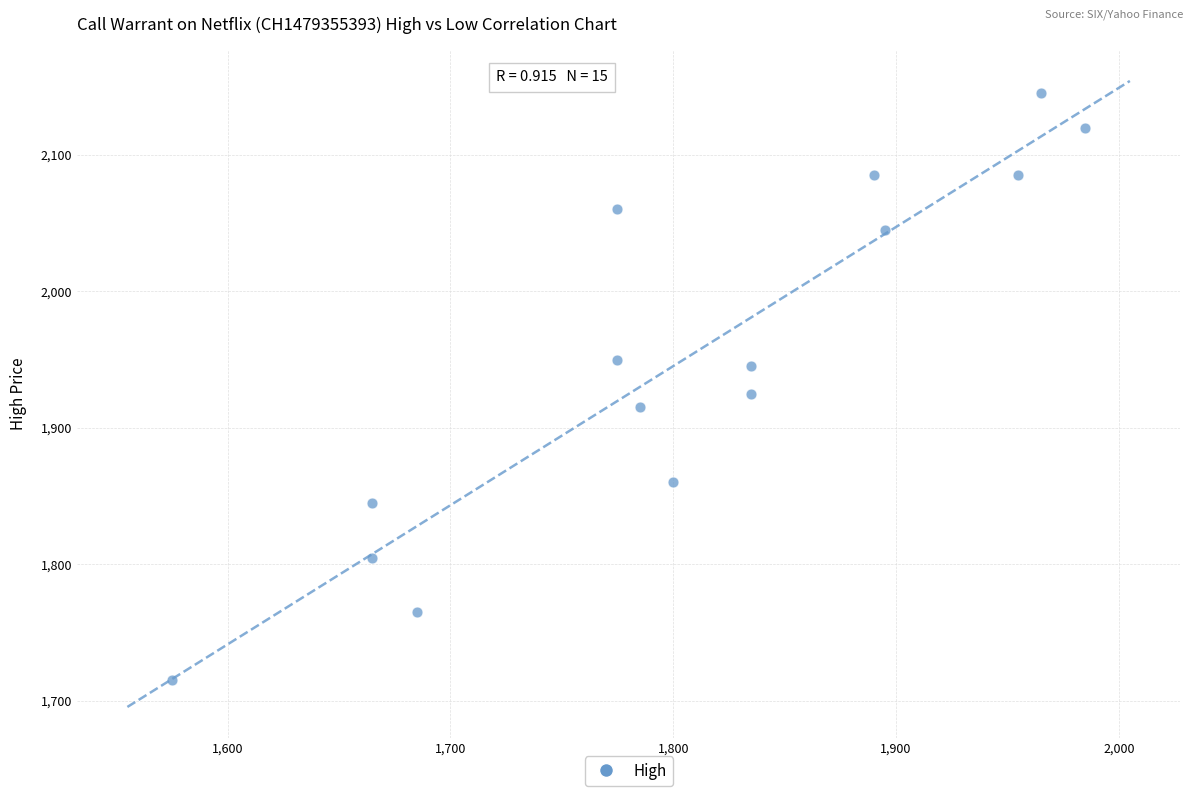

What is the range of X values (max minus min)?

410